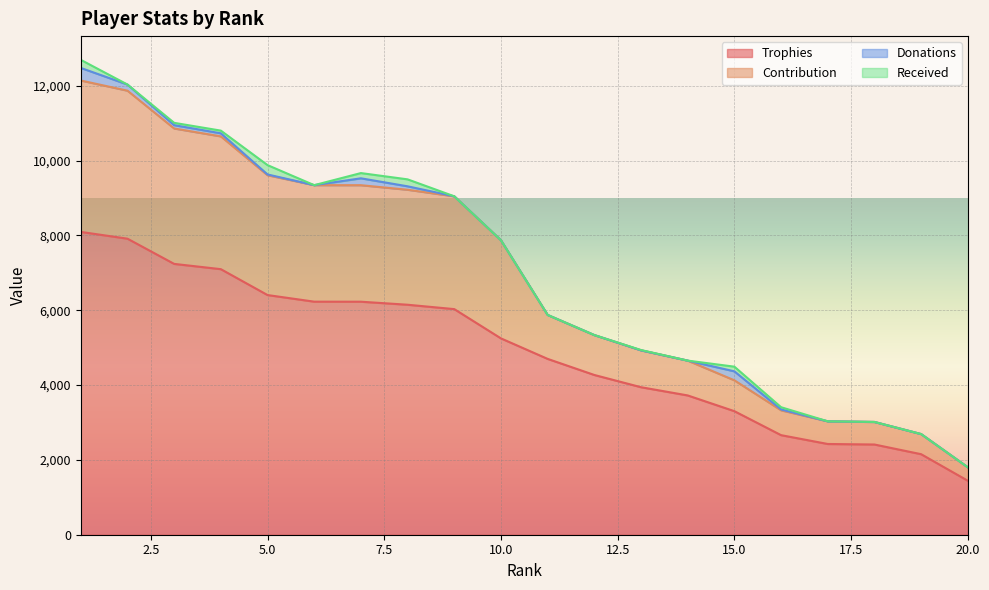

What are all the series names shown in the legend?

Trophies, Contribution, Donations, Received